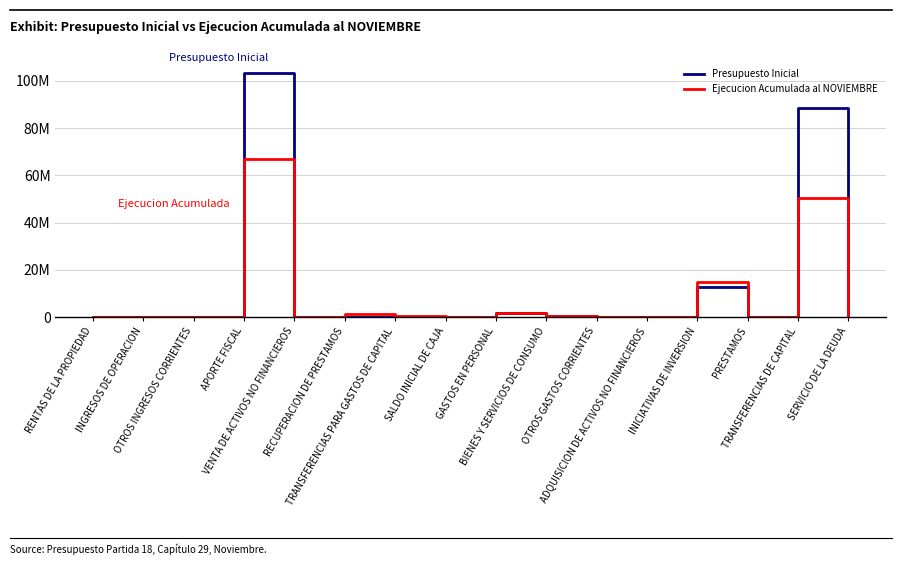

What is the label of the 11th point from the right?

RECUPERACION DE PRESTAMOS